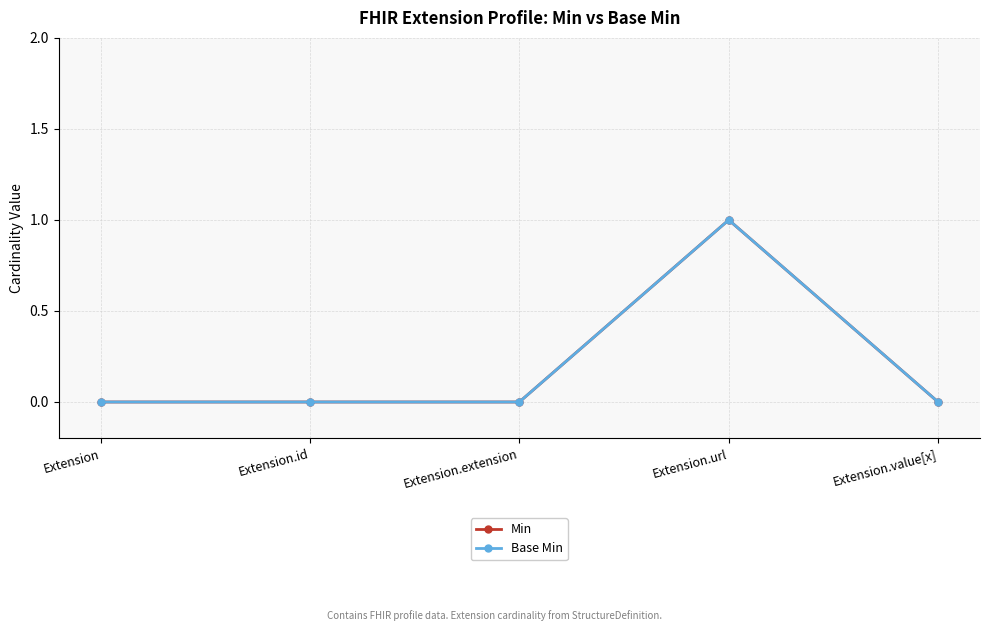

True or false: Base Min and Min cross at least once.

False